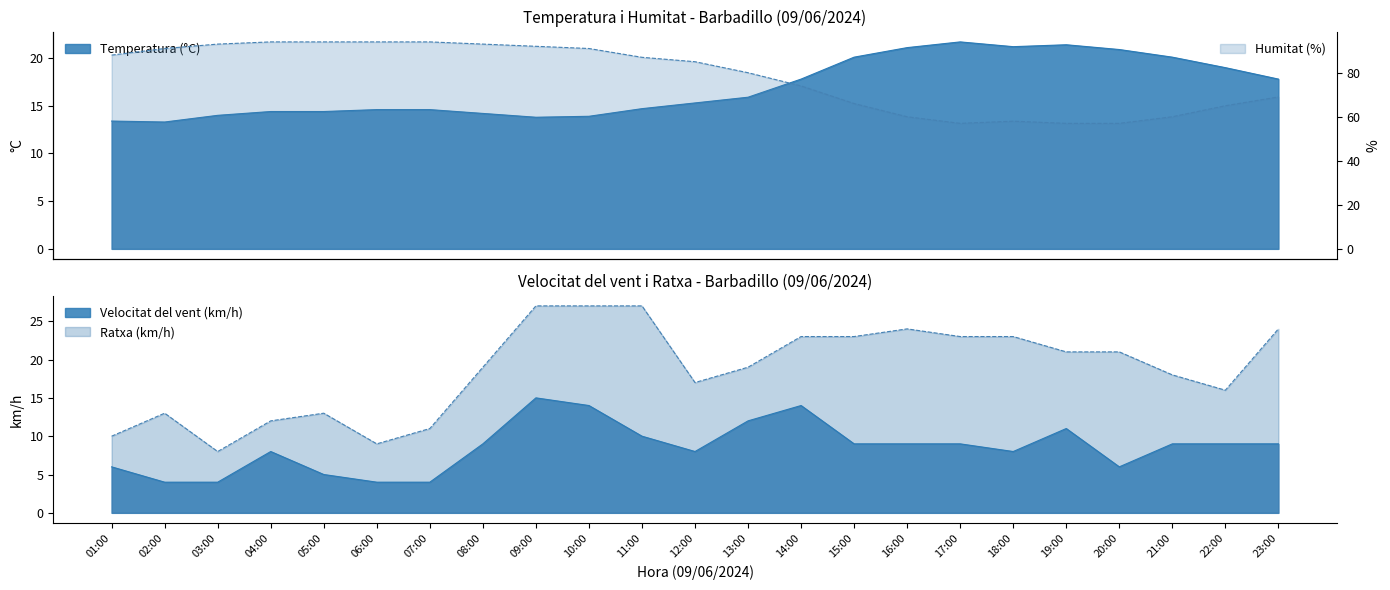

What is the total value across all series at 11:00?

138.7